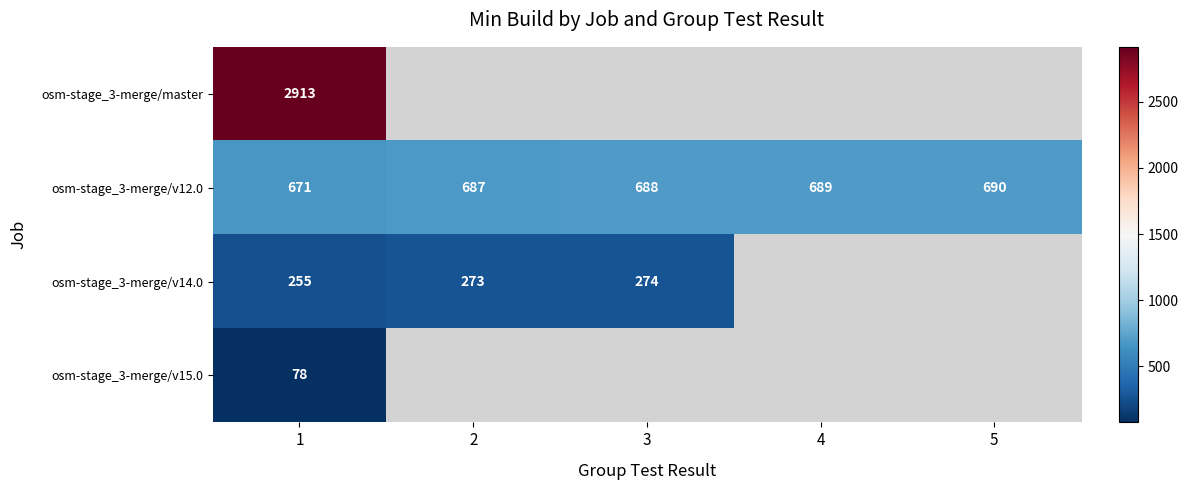

Is it true that osm-stage_3-merge/v12.0 equals 688 at 3?

True